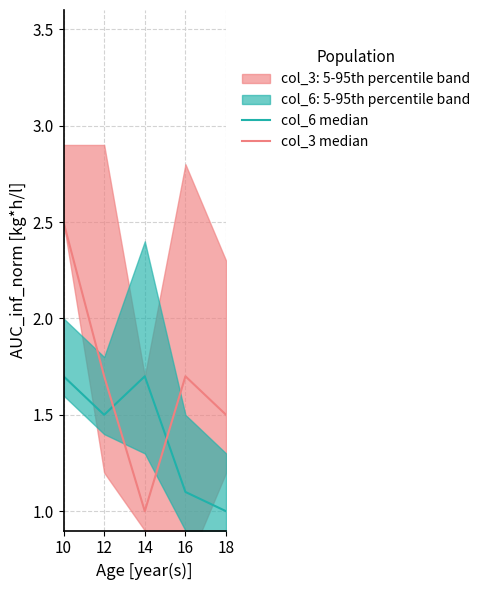

Between 12 and 10, which is larger?

10